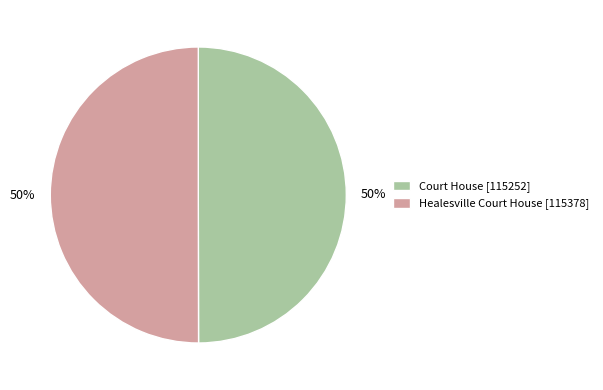

What is the ratio of the value at Healesville Court House [115378] to the value at Court House [115252]?

1.0